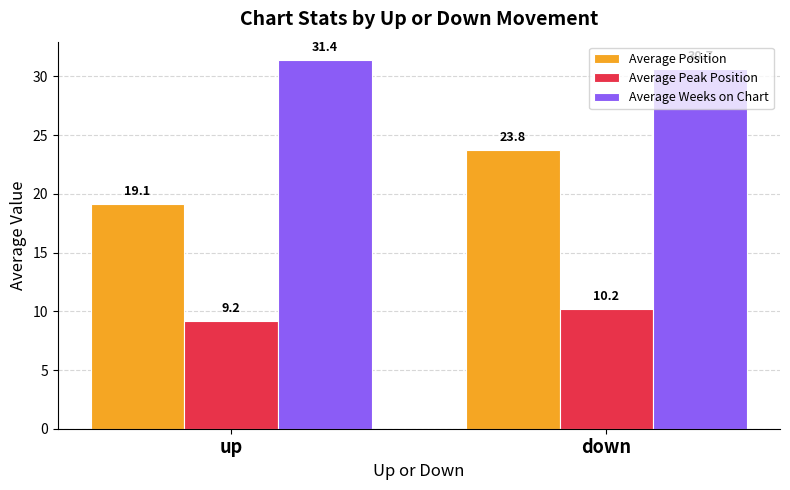

Reading right to left, what are all the values shown in this chart?

Average Position: 23.8	19.1
Average Peak Position: 10.2	9.2
Average Weeks on Chart: 30.7	31.4